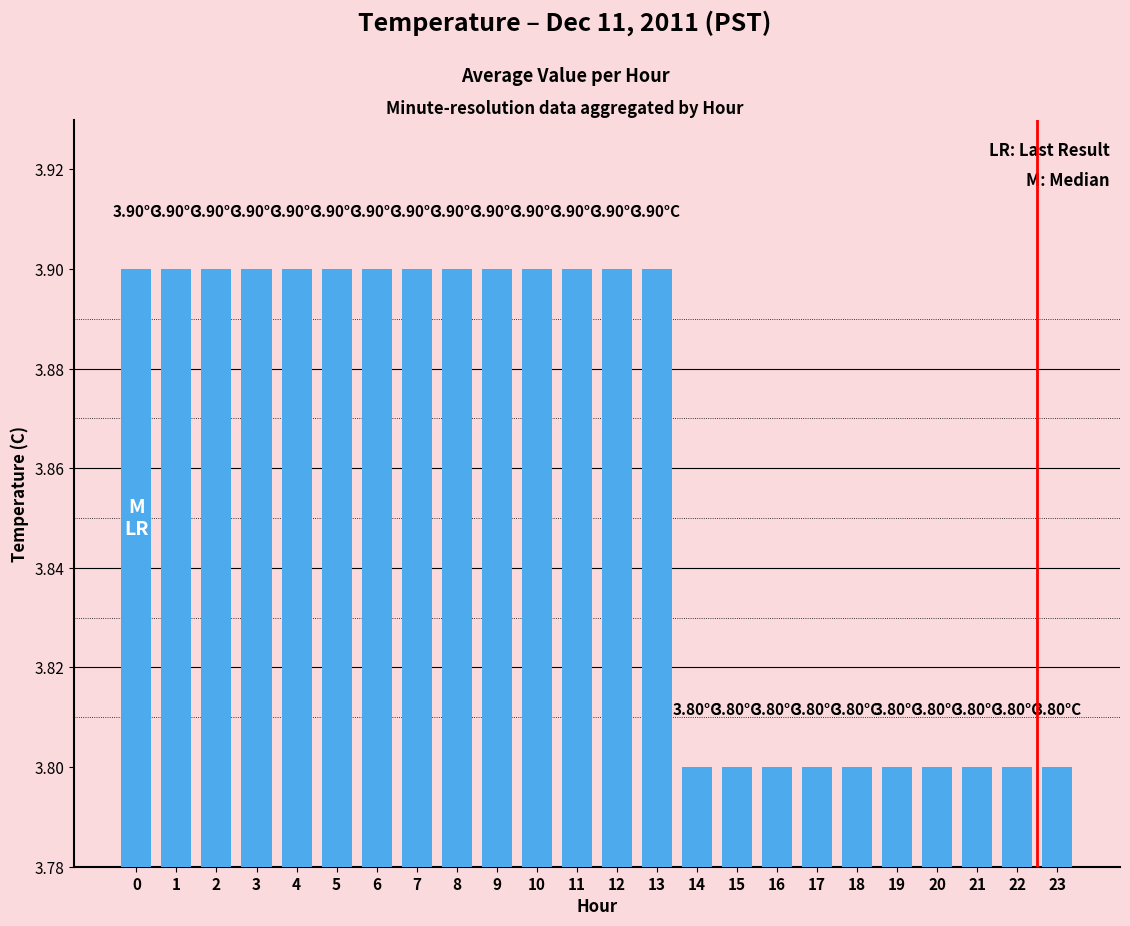

What is the sum of the values at 21 and 9?

7.7